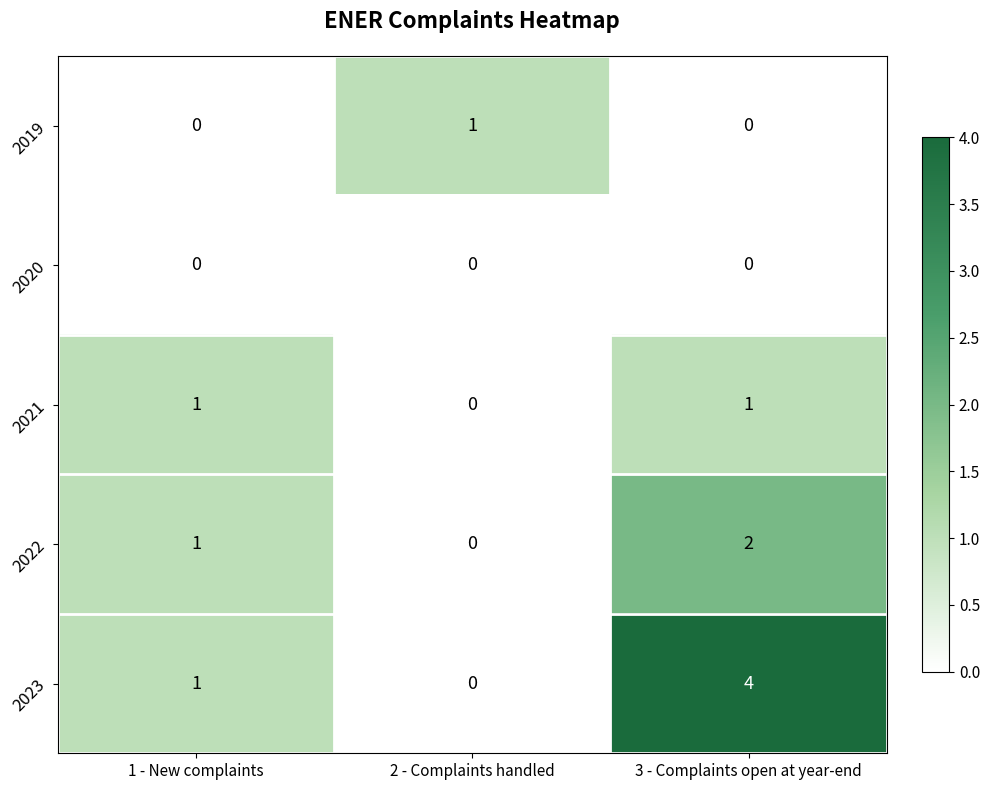

Between 1 - New complaints and 3 - Complaints open at year-end, which series saw the biggest shift?

2023